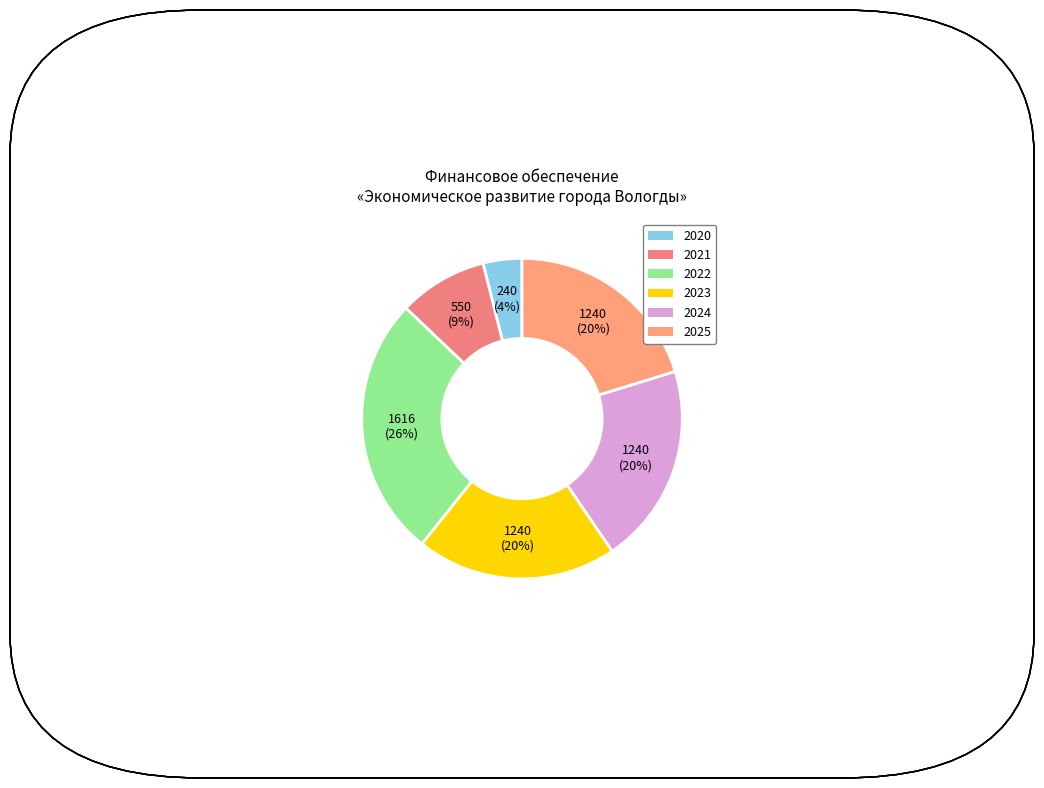

To the nearest percent, what is the difference between the largest and smallest slice percentages?

22%